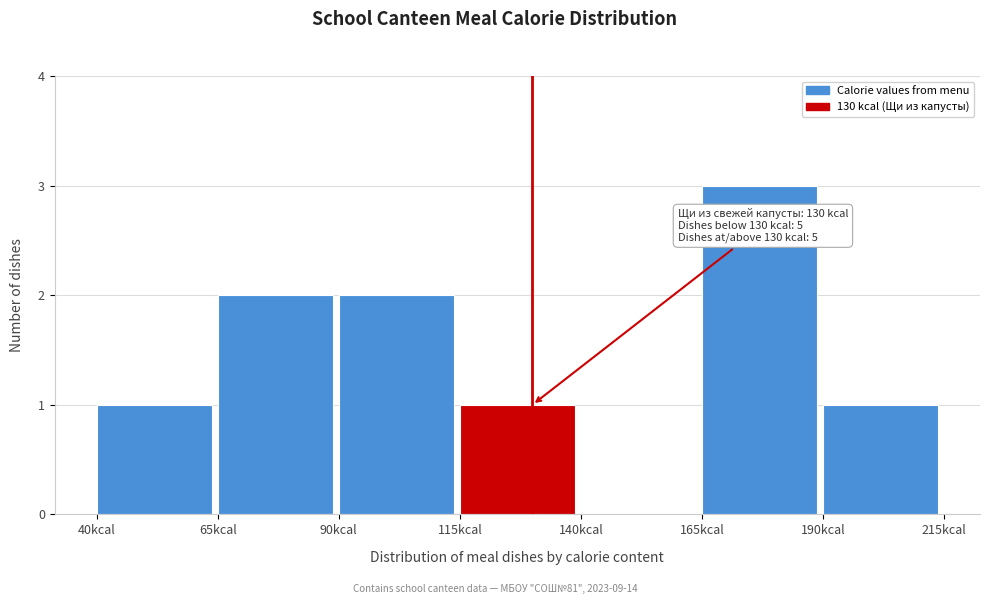

Over which range of the x-axis is the bar tallest?

165 to 190